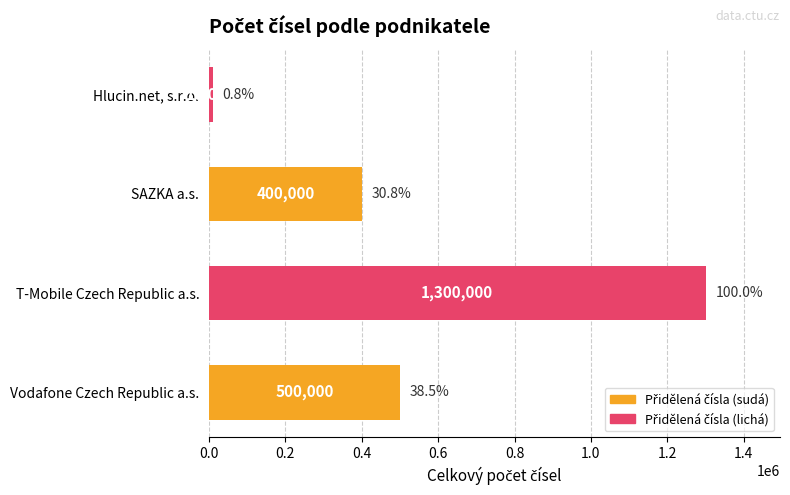

Which category has the lowest value across all series?

Hlucin.net, s.r.o.